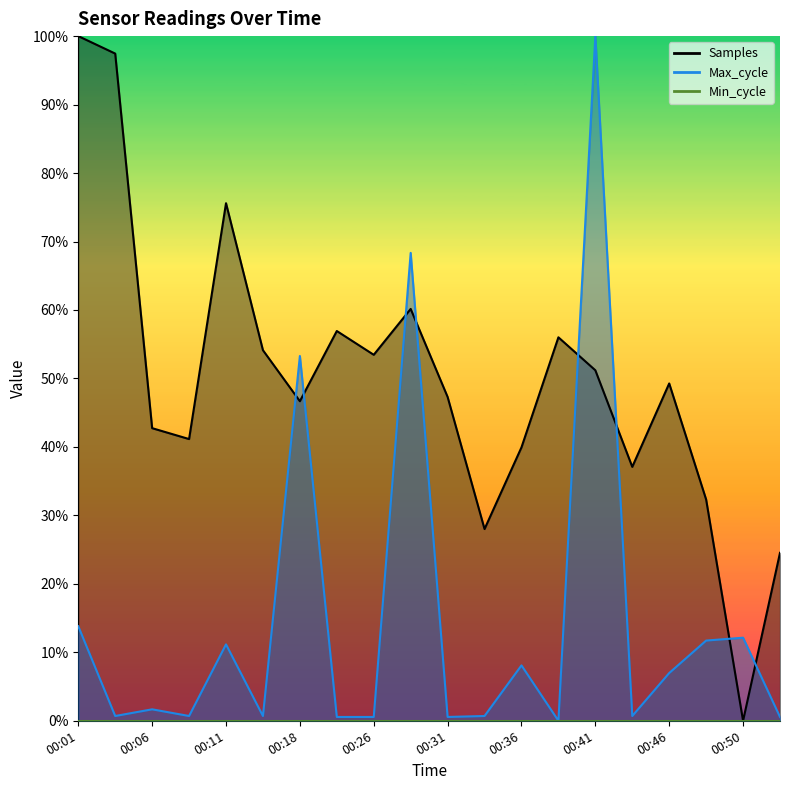

Which category has the highest value across all series?

00:01